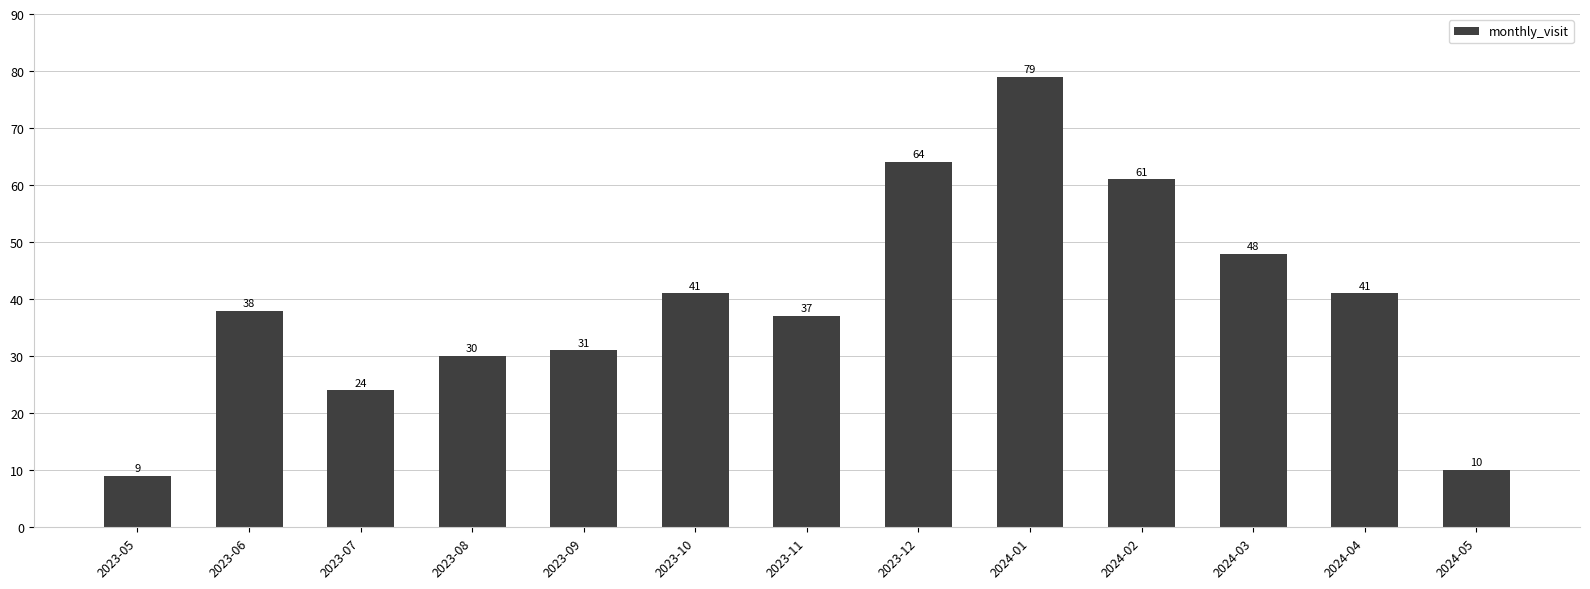

Which has a higher value, 2023-11 or 2023-06?

2023-06